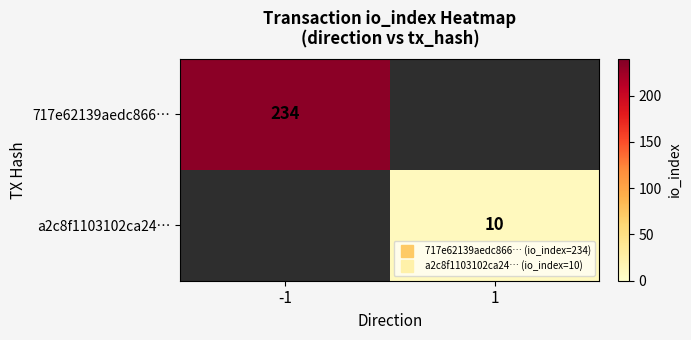

Between 1 and -1, which is larger?

-1